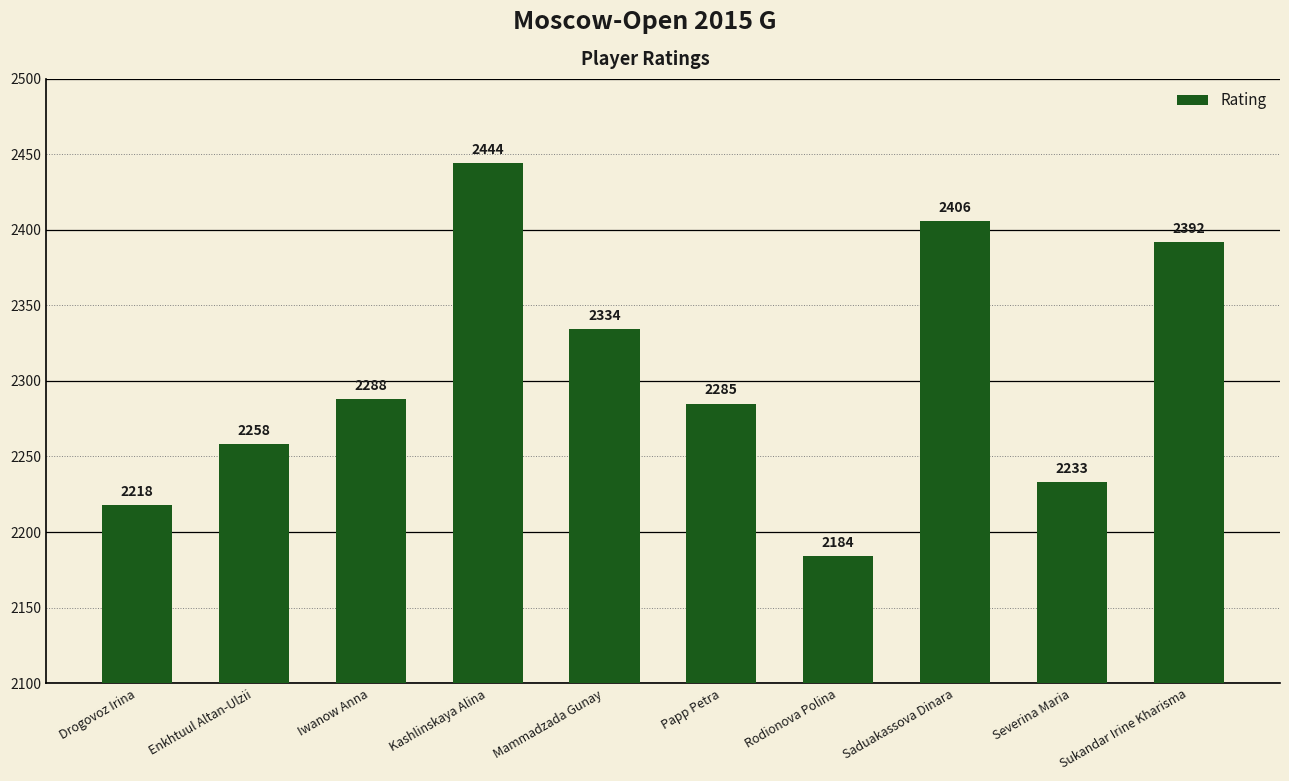

What is the label of the 3rd bar from the right?

Saduakassova Dinara